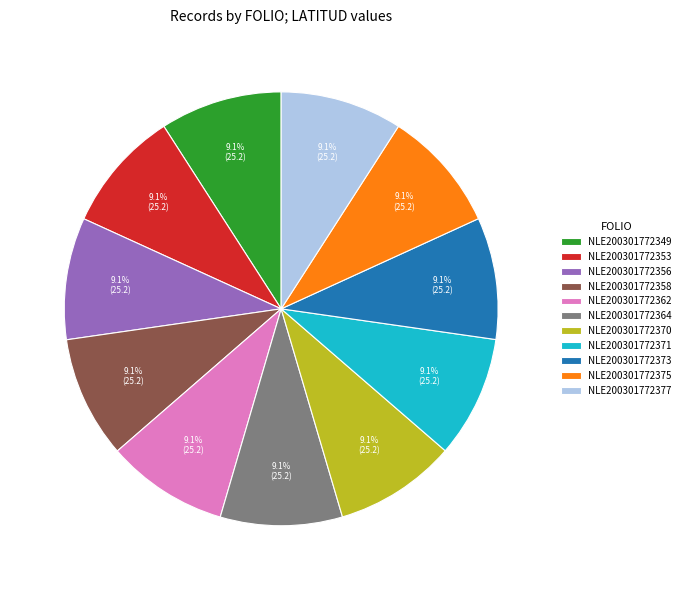

Combined, do NLE200301772373 and NLE200301772362 account for over 50%?

No